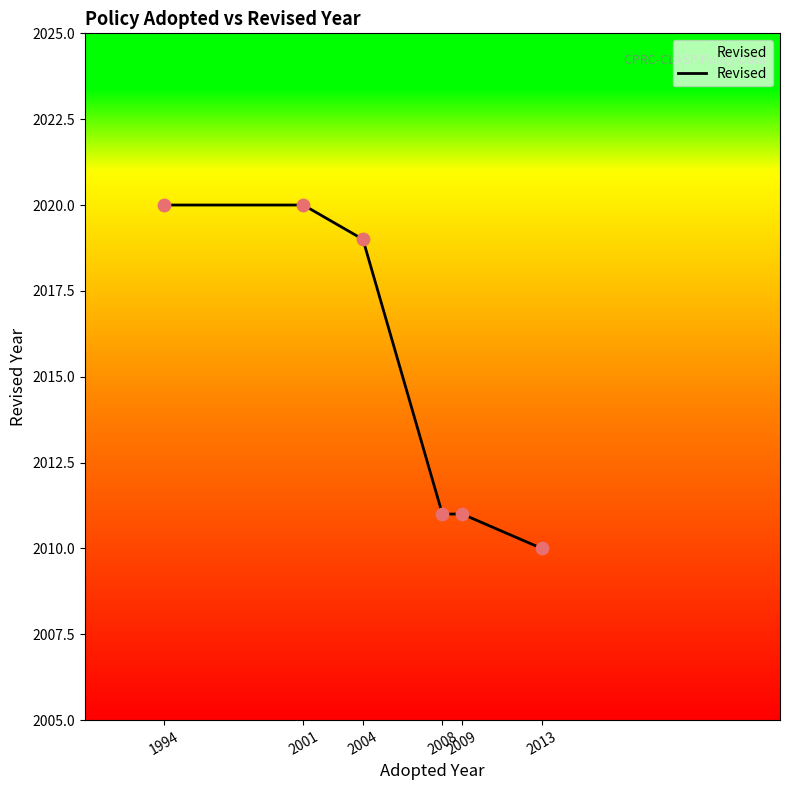

What is the smallest value displayed?

2010